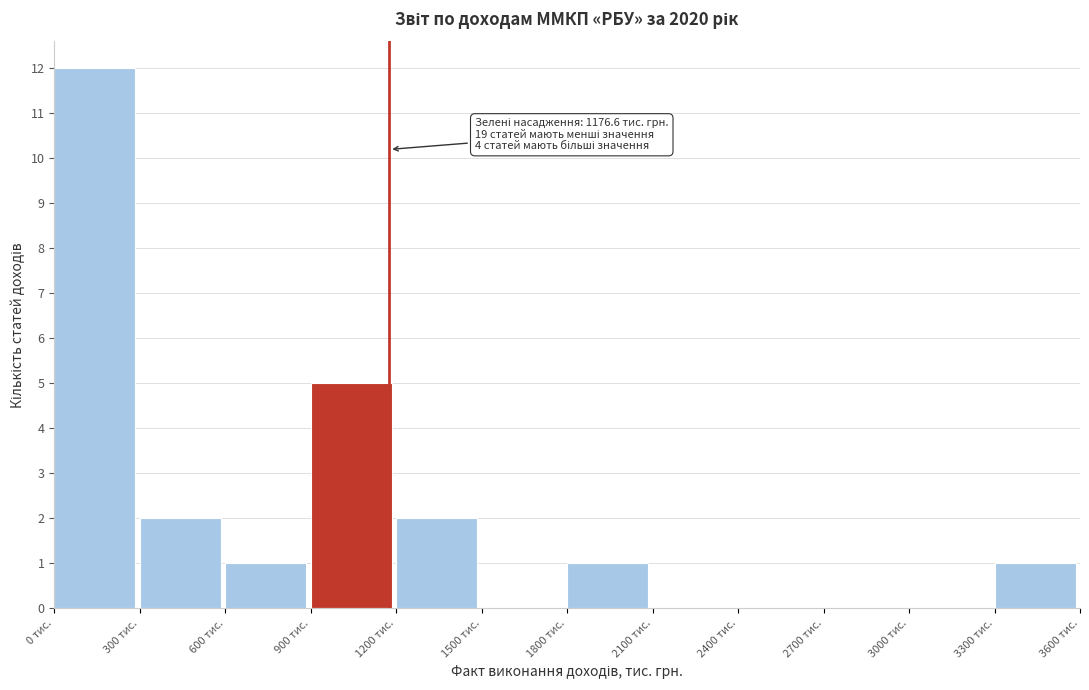

Which range on the x-axis has the tallest bar?

0 to 300